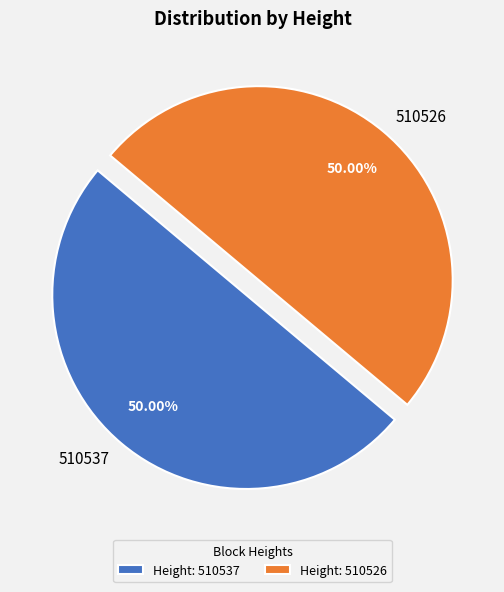

Is the sum of 510526 and 510537 greater than half?

Yes